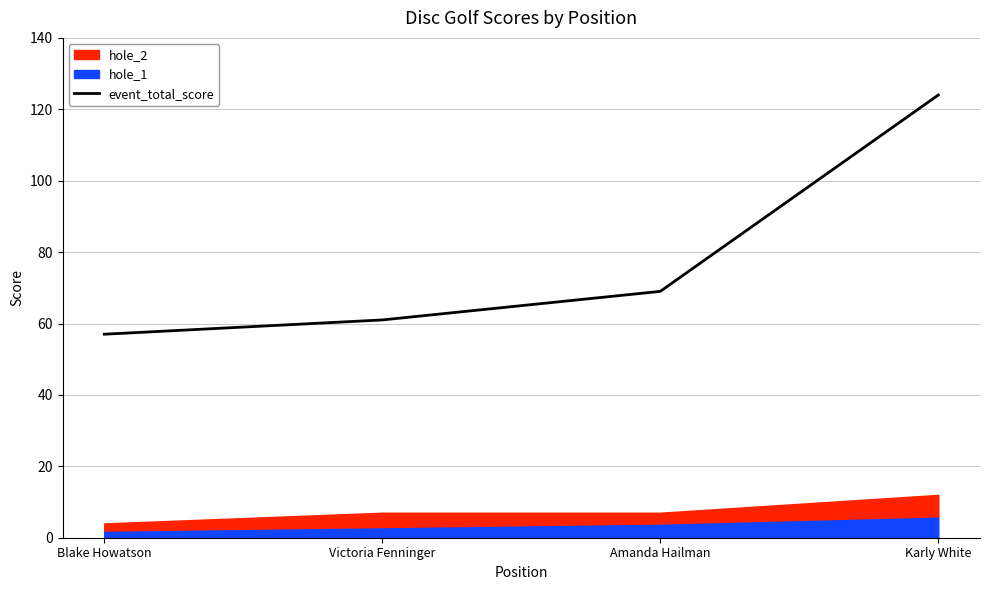

At which category does the chart reach its minimum across all series?

Blake Howatson